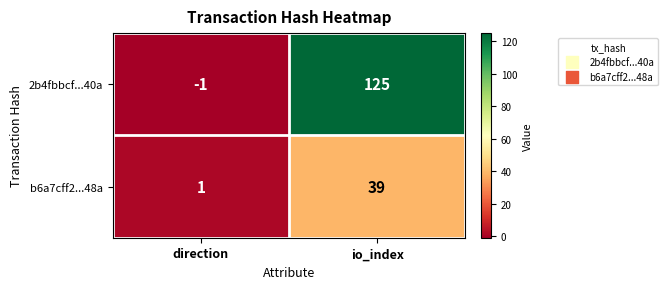

At which category does the chart reach its peak across all series?

io_index